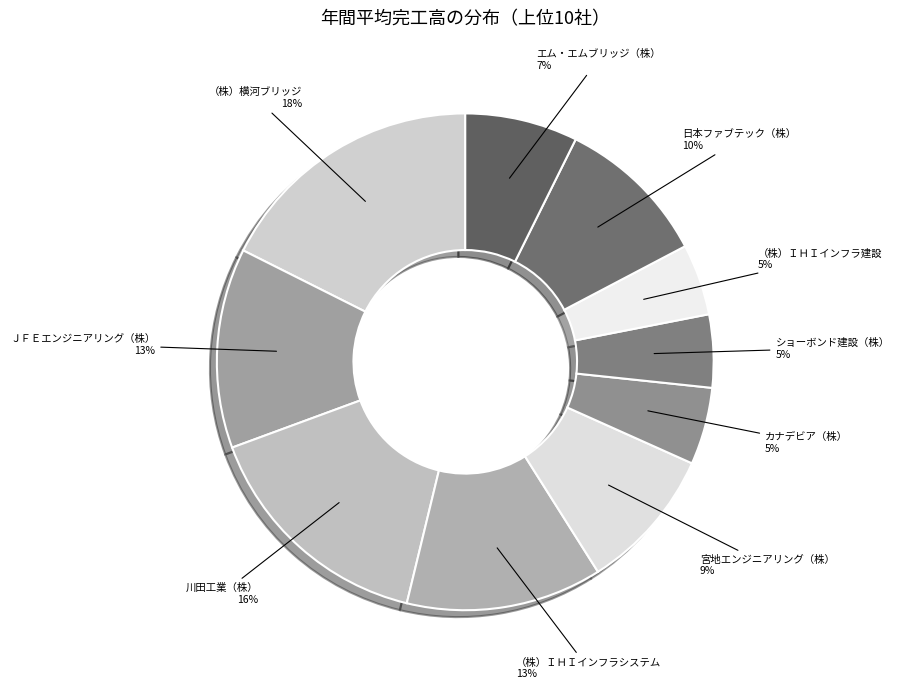

How many segments does this pie chart have?

10